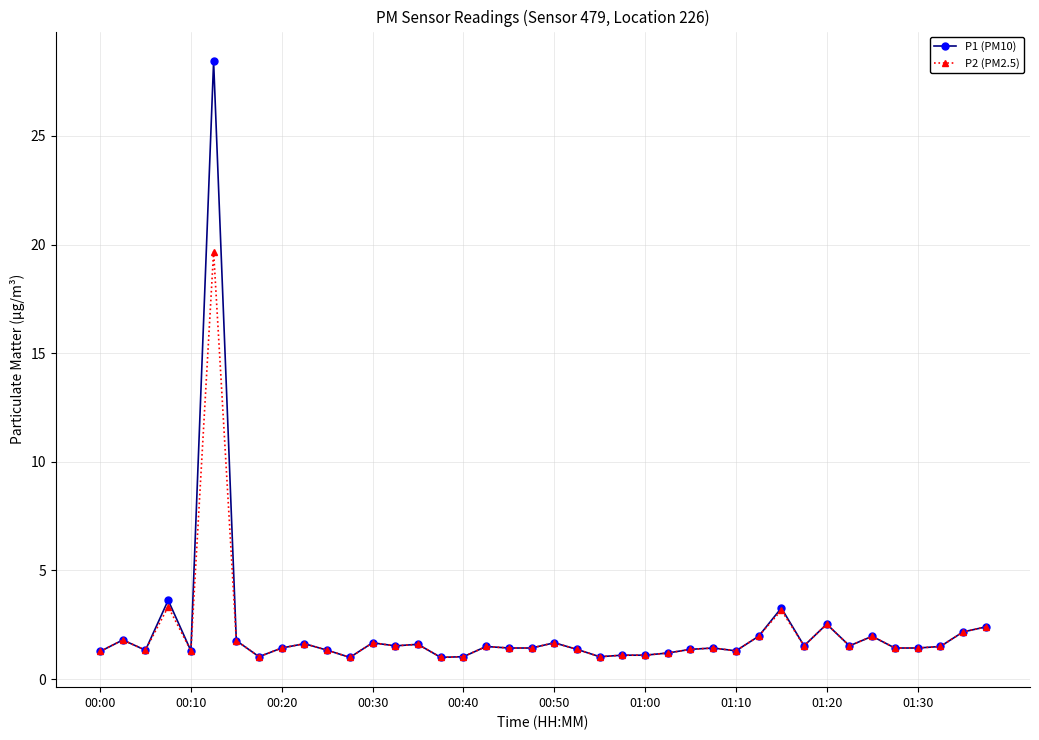

What are all the series names shown in the legend?

P1 (PM10), P2 (PM2.5)